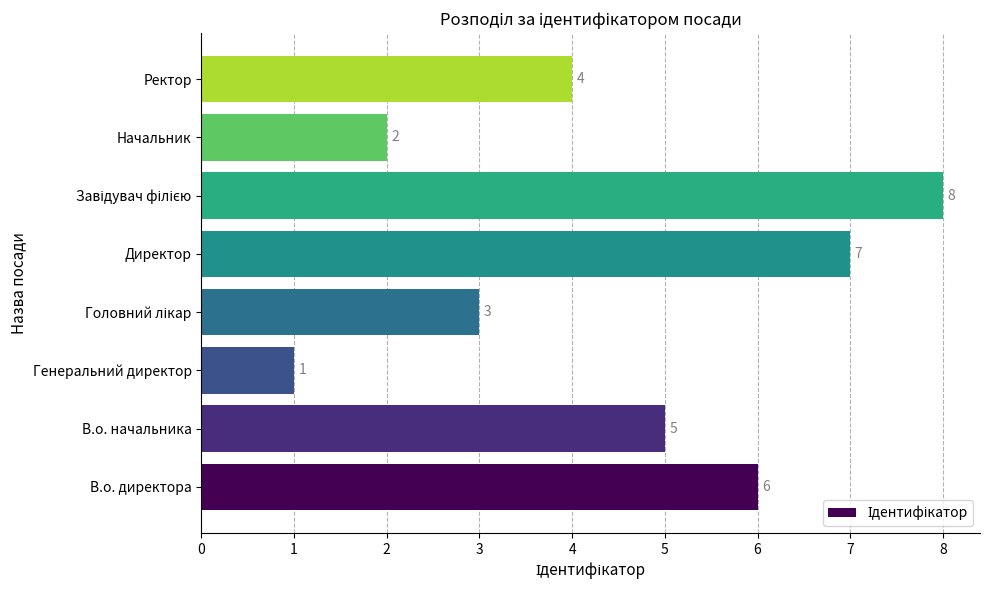

Approximately how many times larger is the value at Директор compared to В.о. директора?

1.2